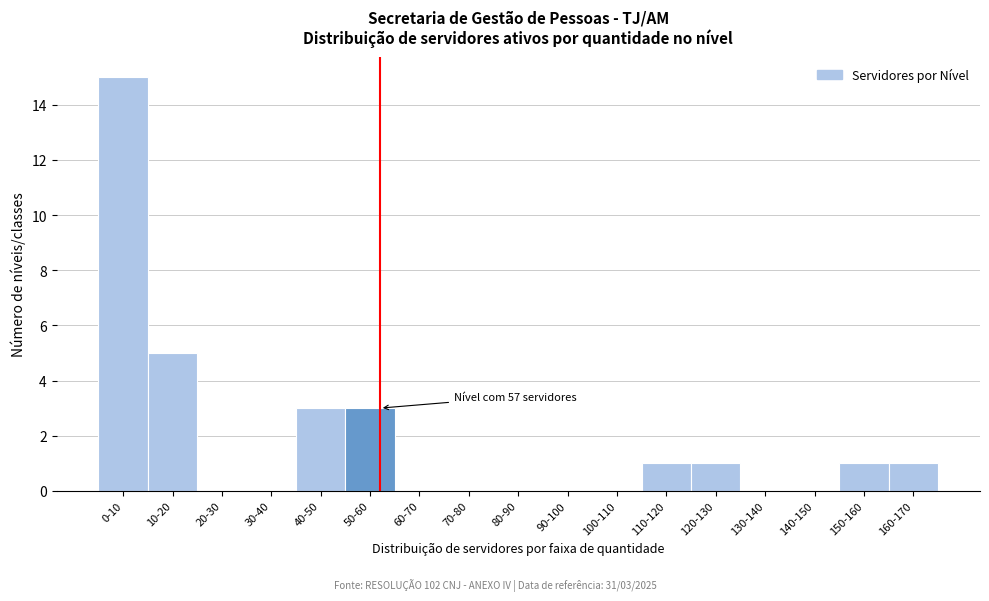

Reading right to left, list all the values displayed in this chart.

160-170=1	150-160=1	140-150=0	130-140=0	120-130=1	110-120=1	100-110=0	90-100=0	80-90=0	70-80=0	60-70=0	50-60=3	40-50=3	30-40=0	20-30=0	10-20=5	0-10=15